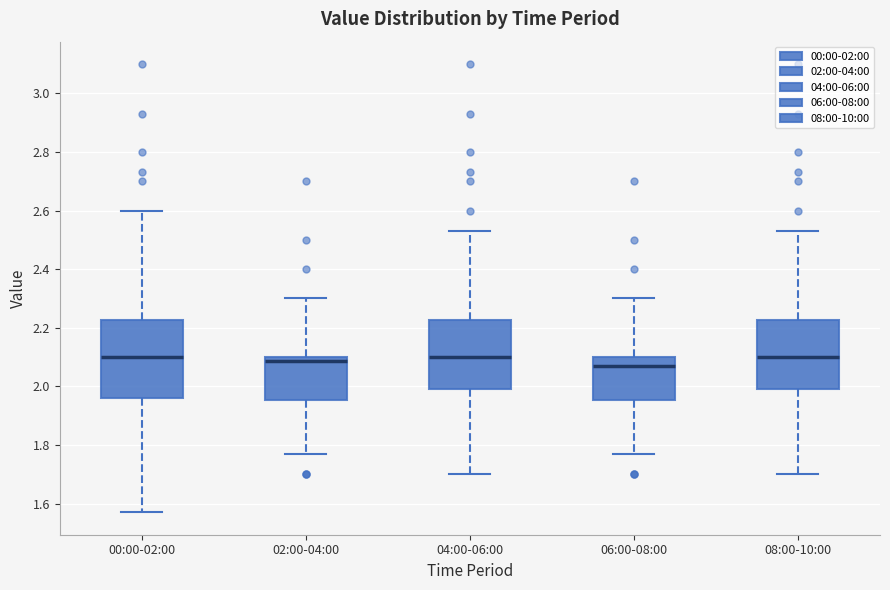

Where is the upper edge of the box for 06:00-08:00 on the y-axis? The values are not printed on the chart, so give them approximately, as read against the axis.

2.10